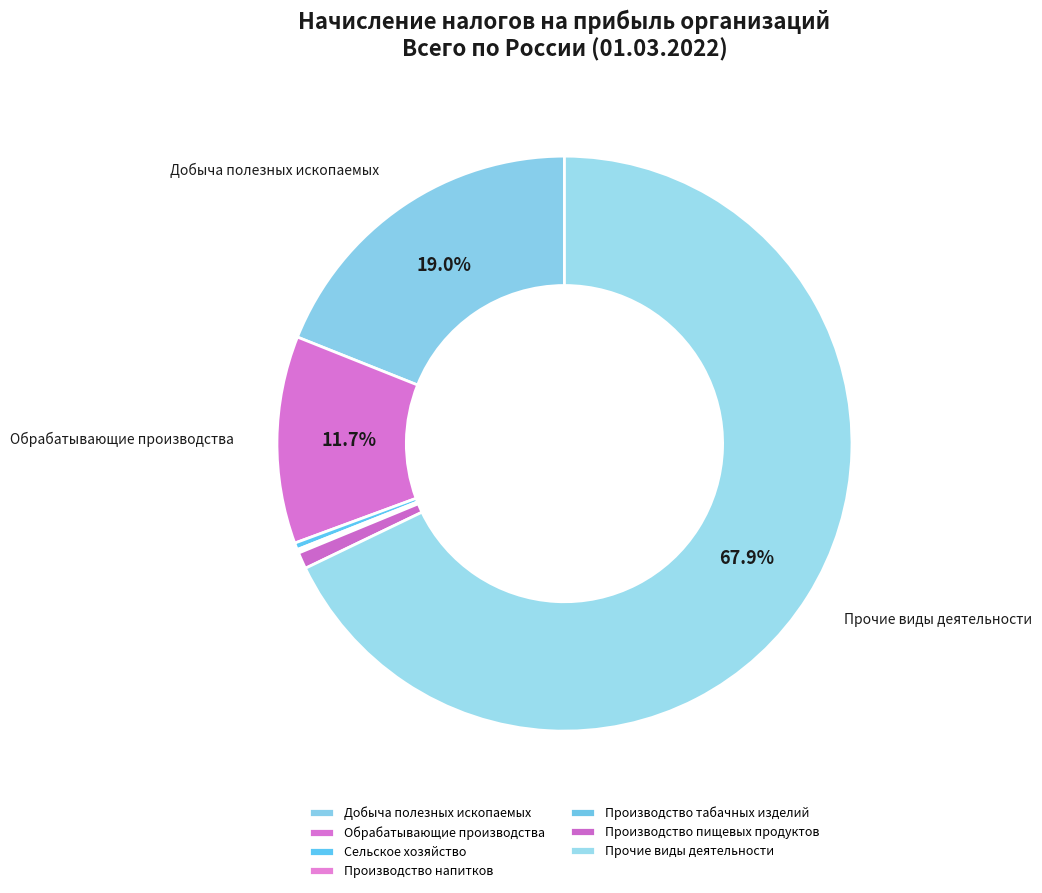

Does any single category account for the majority?

Yes